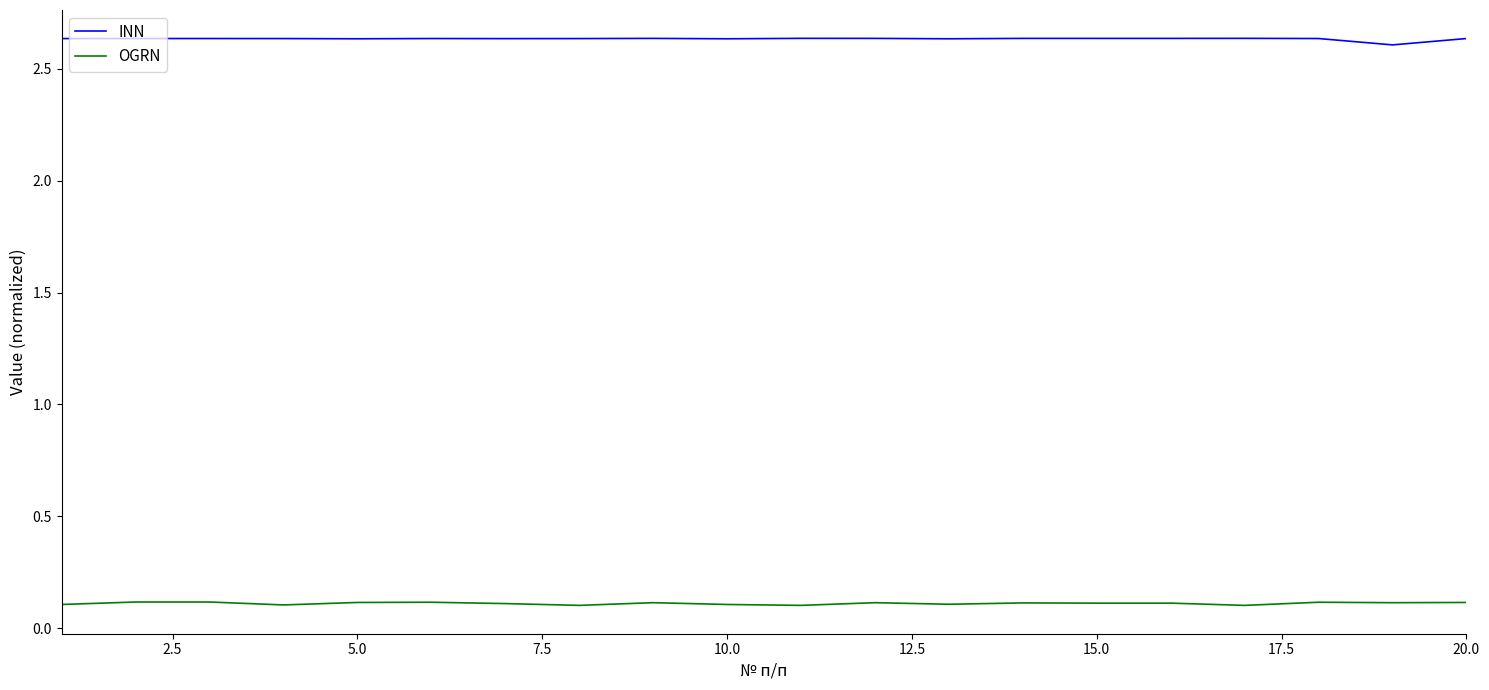

Which series has the largest total across all categories?

INN